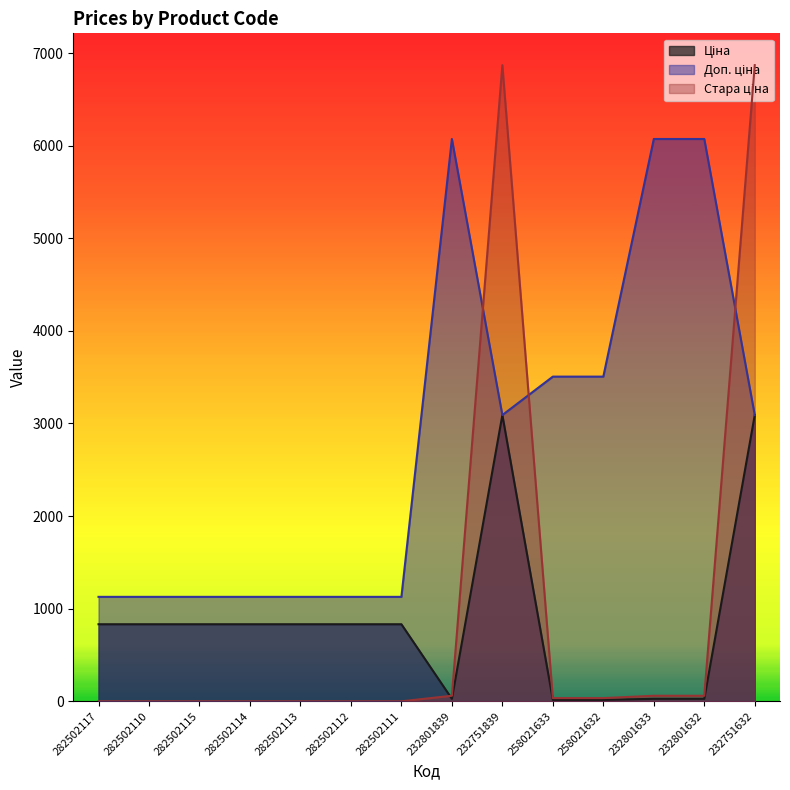

Where is the first local minimum for Доп. ціна?

232751839